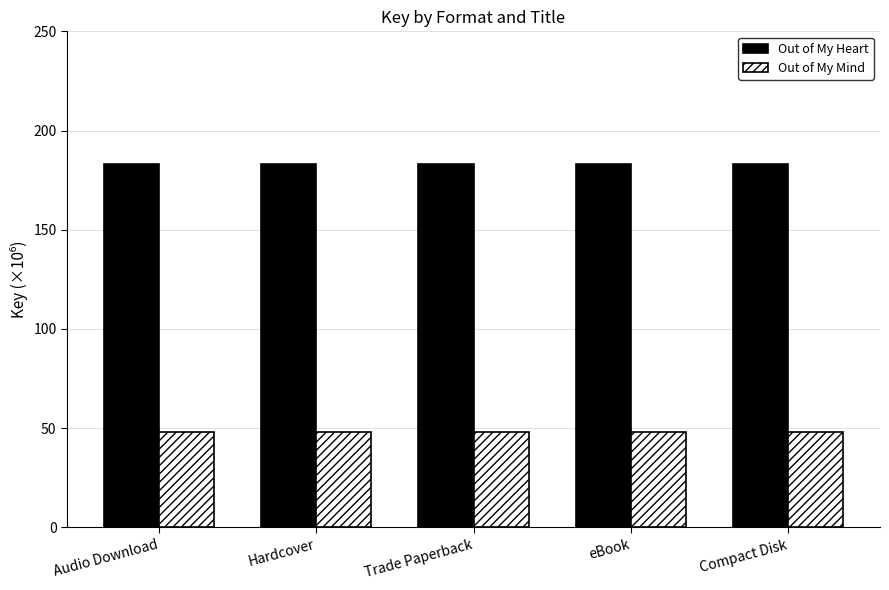

What is the smallest value displayed?

47.9